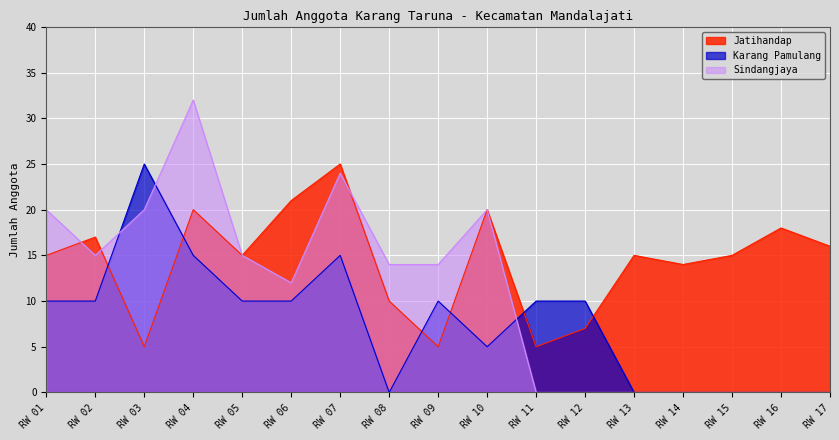

Which series has the widest spread of values?

Sindangjaya